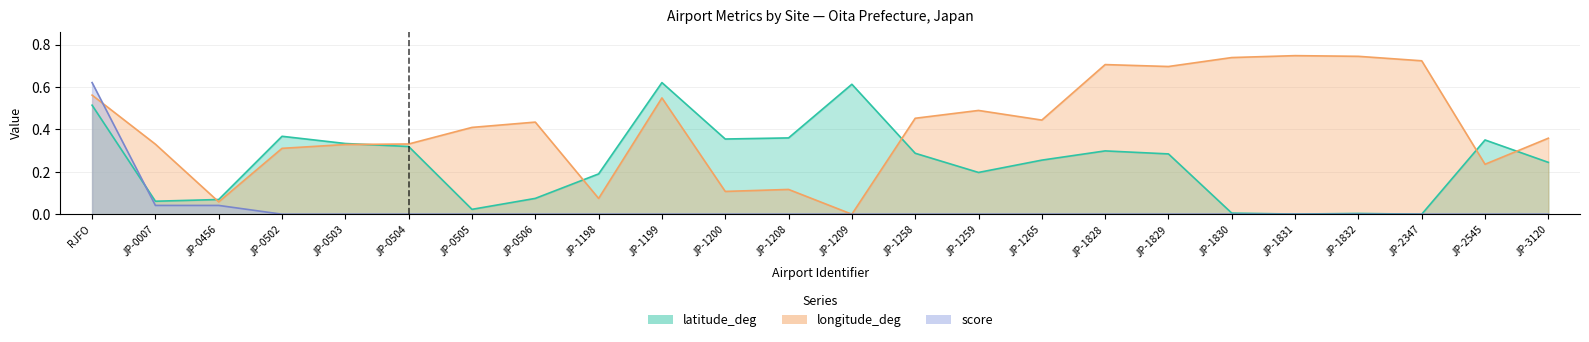

Where do score and latitude_deg first cross each other?

RJFO and JP-0007